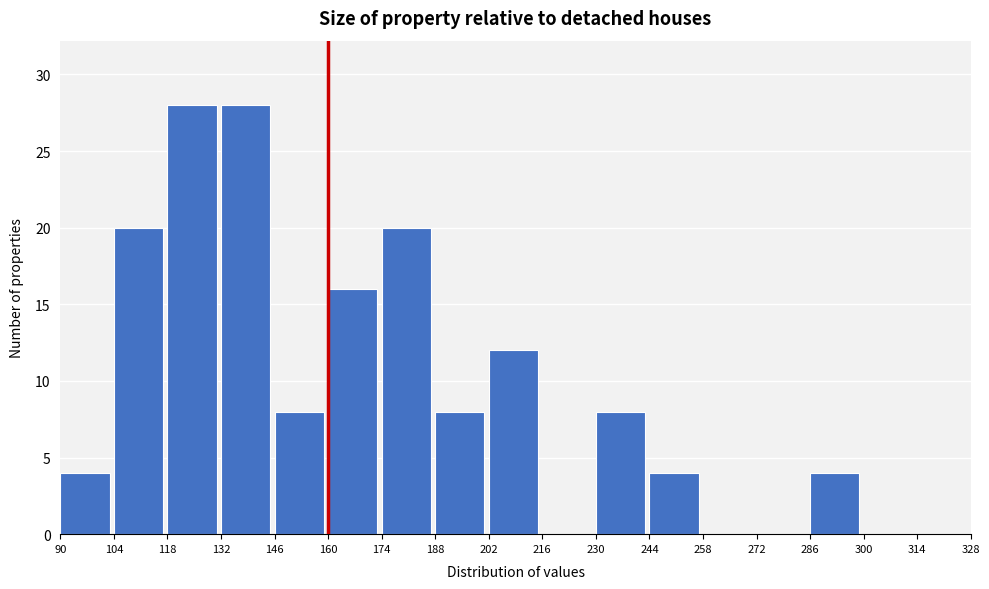

Reading left to right, transcribe this chart: for each bar, give the range it covers on the x-axis and its height. The values are not printed on the chart, so give them approximately, as read against the axis.

90 to 104: 4
104 to 118: 20
118 to 132: 28
132 to 146: 28
146 to 160: 8
160 to 174: 16
174 to 188: 20
188 to 202: 8
202 to 216: 12
216 to 230: 0
230 to 244: 8
244 to 258: 4
258 to 272: 0
272 to 286: 0
286 to 300: 4
300 to 314: 0
314 to 328: 0